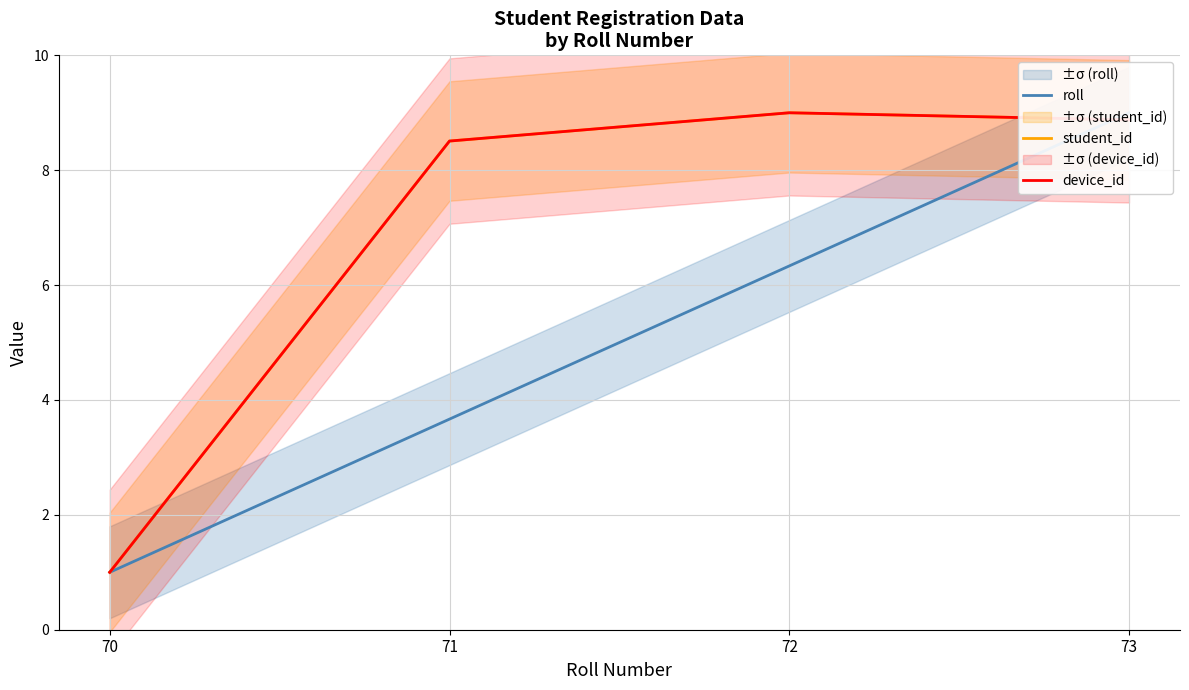

At how many categories does at least one series exceed 5?

3